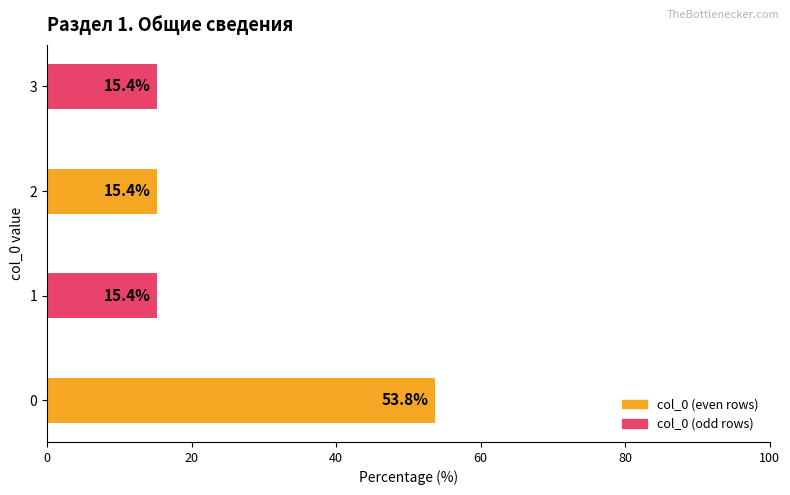

What is the minimum value shown in the chart?

15.4